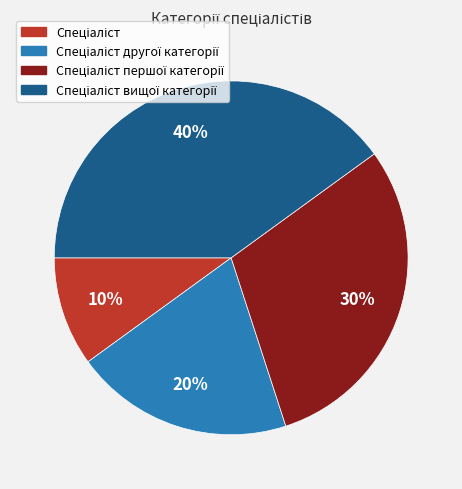

Is there any slice that represents more than half of the pie?

No